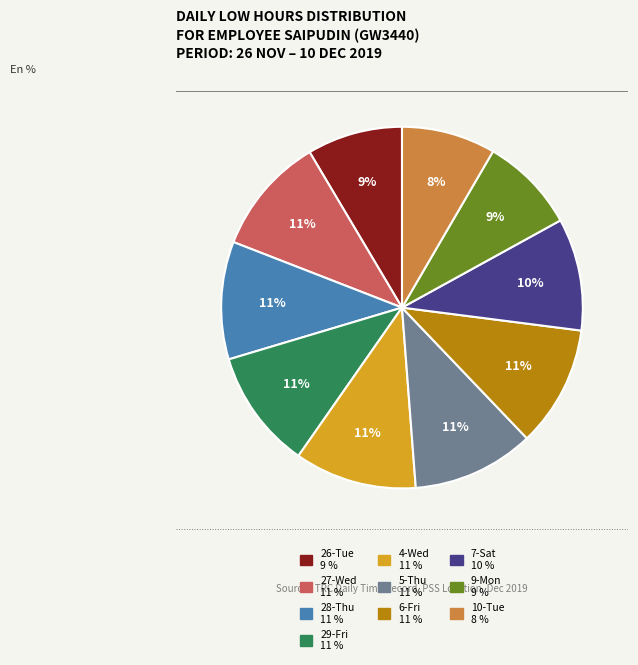

Does 29-Fri account for over 50% of the chart?

No